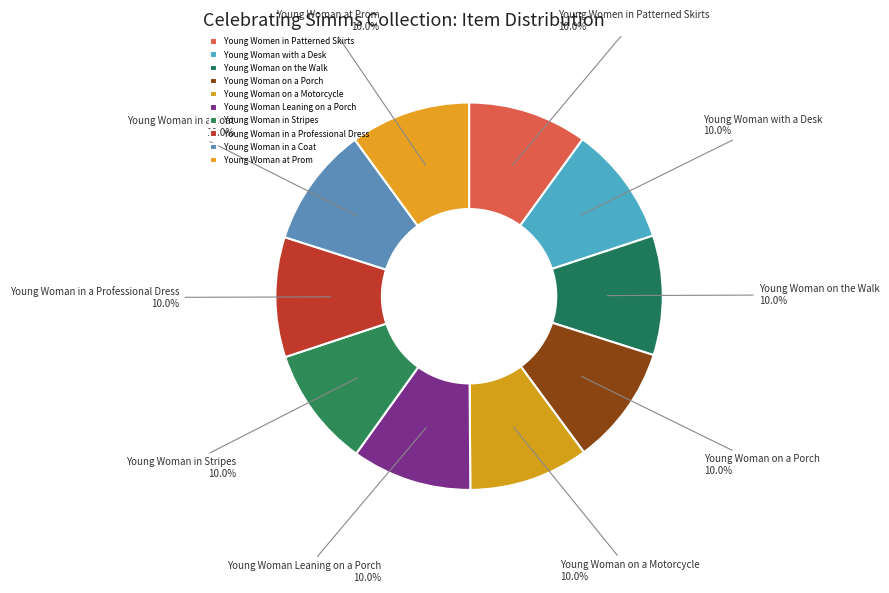

True or false: Young Woman with a Desk accounts for 1% of the total.

False